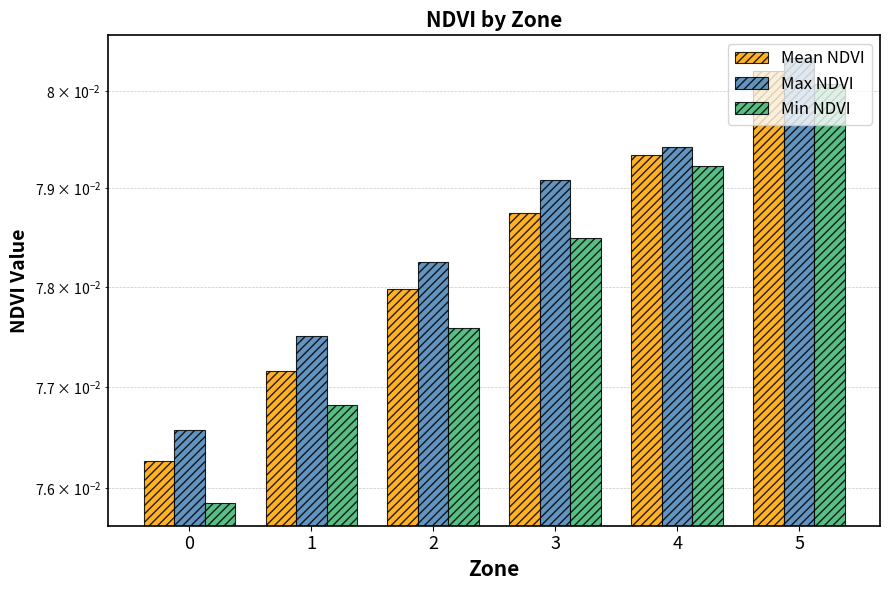

What is the value of the Max NDVI bar at the 4th from the left?

0.1